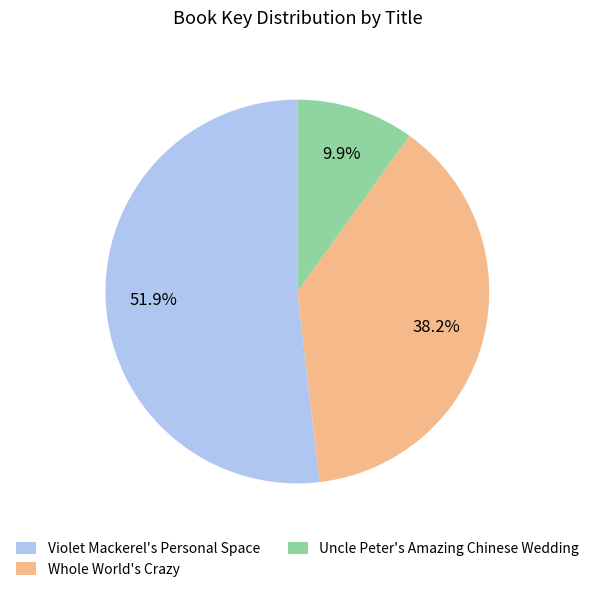

True or false: Uncle Peter's Amazing Chinese Wedding accounts for 10% of the total.

True